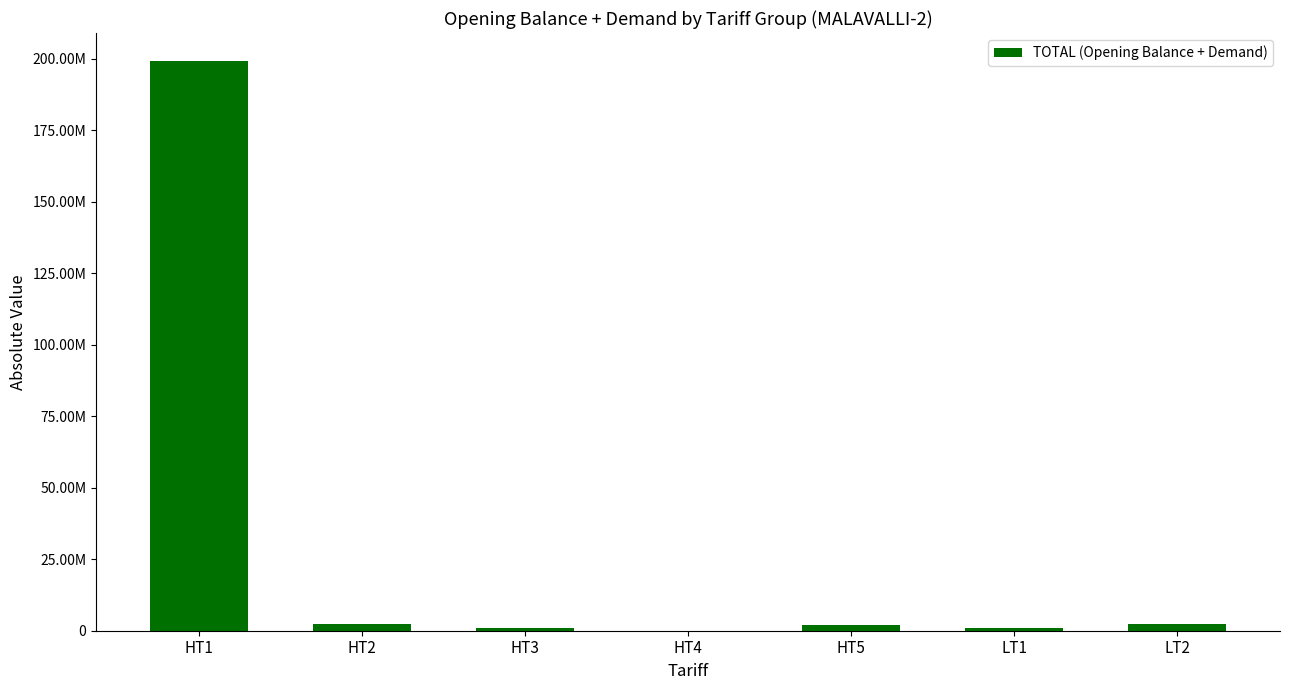

Which label corresponds to the smallest value in the chart?

HT4